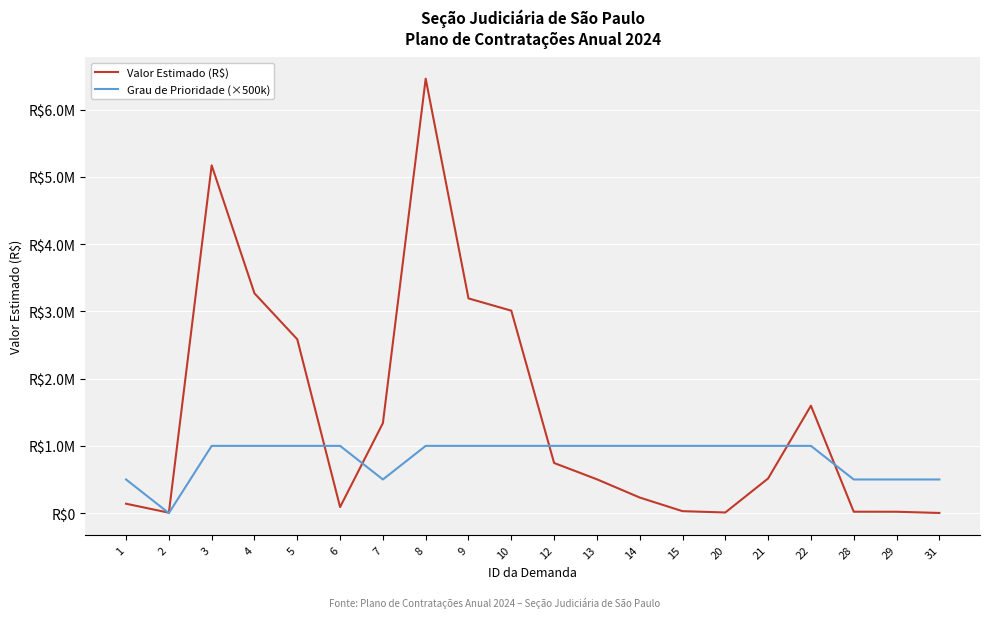

Is the value of Valor Estimado (R$) at 4 greater than the value of Grau de Prioridade (×500k) at 28?

Yes